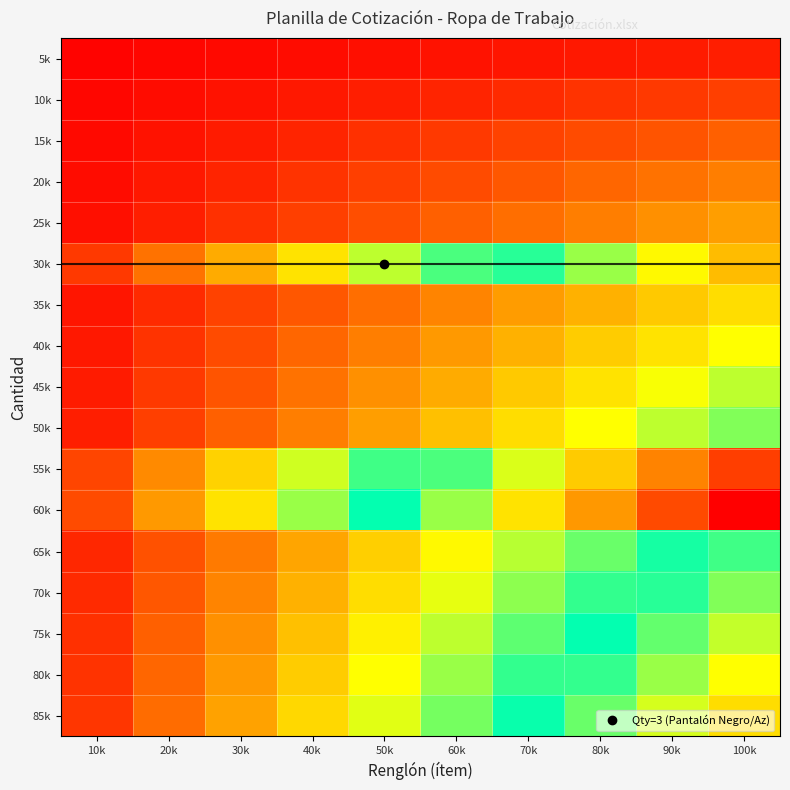

Reading right to left, list all the values displayed in this chart.

5k: 100k=0.0	90k=0.0	80k=0.0	70k=0.0	60k=0.0	50k=0.0	40k=0.0	30k=0.0	20k=0.0	10k=0.0
10k: 100k=0.1	90k=0.1	80k=0.1	70k=0.1	60k=0.1	50k=0.0	40k=0.0	30k=0.0	20k=0.0	10k=0.0
15k: 100k=0.1	90k=0.1	80k=0.1	70k=0.1	60k=0.1	50k=0.1	40k=0.1	30k=0.0	20k=0.0	10k=0.0
20k: 100k=0.2	90k=0.1	80k=0.1	70k=0.1	60k=0.1	50k=0.1	40k=0.1	30k=0.1	20k=0.0	10k=0.0
25k: 100k=0.2	90k=0.2	80k=0.2	70k=0.1	60k=0.1	50k=0.1	40k=0.1	30k=0.1	20k=0.0	10k=0.0
30k: 100k=0.8	90k=0.7	80k=0.6	70k=0.5	60k=0.5	50k=0.4	40k=0.3	30k=0.2	20k=0.1	10k=0.1
35k: 100k=0.3	90k=0.3	80k=0.2	70k=0.2	60k=0.2	50k=0.1	40k=0.1	30k=0.1	20k=0.1	10k=0.0
40k: 100k=0.3	90k=0.3	80k=0.3	70k=0.2	60k=0.2	50k=0.2	40k=0.1	30k=0.1	20k=0.1	10k=0.0
45k: 100k=0.4	90k=0.3	80k=0.3	70k=0.3	60k=0.2	50k=0.2	40k=0.1	30k=0.1	20k=0.1	10k=0.0
50k: 100k=0.4	90k=0.4	80k=0.3	70k=0.3	60k=0.2	50k=0.2	40k=0.2	30k=0.1	20k=0.1	10k=0.0
55k: 100k=0.9	90k=0.8	80k=0.7	70k=0.6	60k=0.6	50k=0.5	40k=0.4	30k=0.3	20k=0.2	10k=0.1
60k: 100k=1.0	90k=0.9	80k=0.8	70k=0.7	60k=0.6	50k=0.5	40k=0.4	30k=0.3	20k=0.2	10k=0.1
65k: 100k=0.5	90k=0.5	80k=0.4	70k=0.4	60k=0.3	50k=0.3	40k=0.2	30k=0.2	20k=0.1	10k=0.1
70k: 100k=0.6	90k=0.5	80k=0.5	70k=0.4	60k=0.3	50k=0.3	40k=0.2	30k=0.2	20k=0.1	10k=0.1
75k: 100k=0.6	90k=0.6	80k=0.5	70k=0.4	60k=0.4	50k=0.3	40k=0.2	30k=0.2	20k=0.1	10k=0.1
80k: 100k=0.7	90k=0.6	80k=0.5	70k=0.5	60k=0.4	50k=0.3	40k=0.3	30k=0.2	20k=0.1	10k=0.1
85k: 100k=0.7	90k=0.6	80k=0.6	70k=0.5	60k=0.4	50k=0.4	40k=0.3	30k=0.2	20k=0.1	10k=0.1